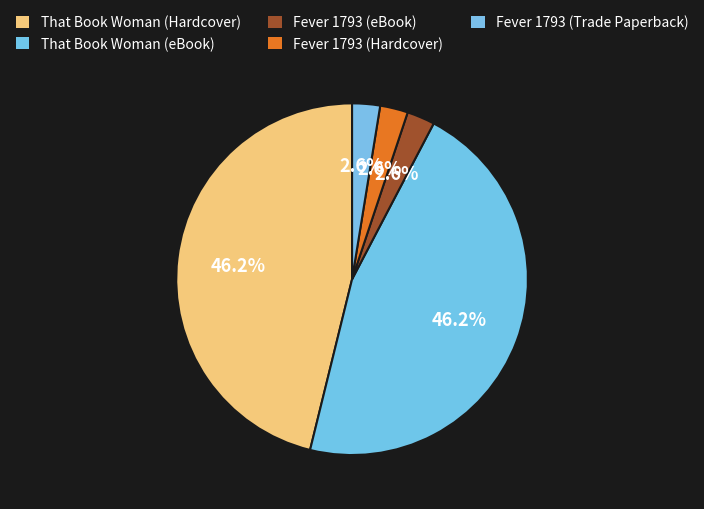

To the nearest percent, what is the combined percentage of That Book Woman (eBook) and That Book Woman (Hardcover)?

92%